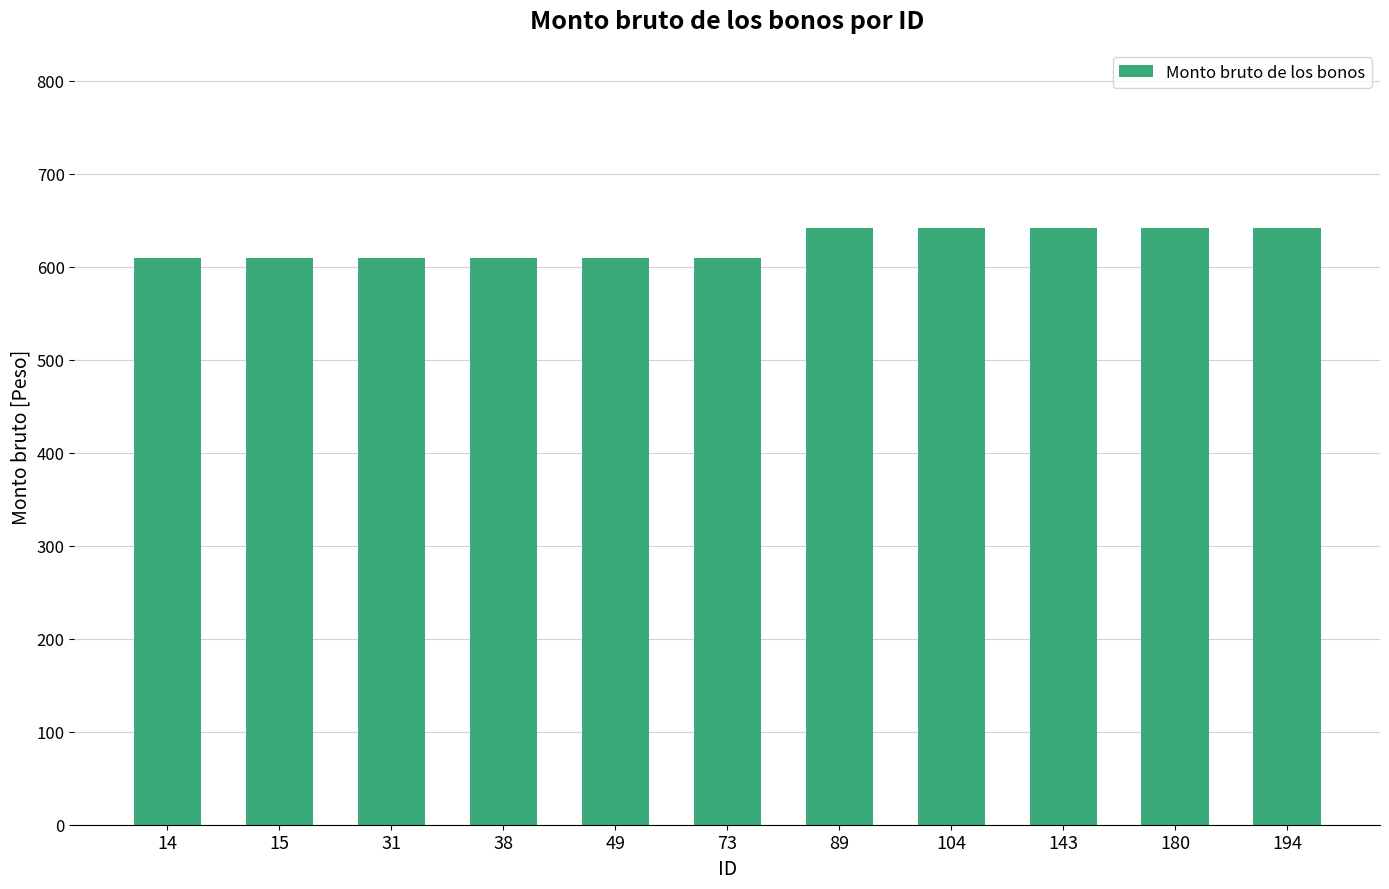

What is the smallest value displayed?

610